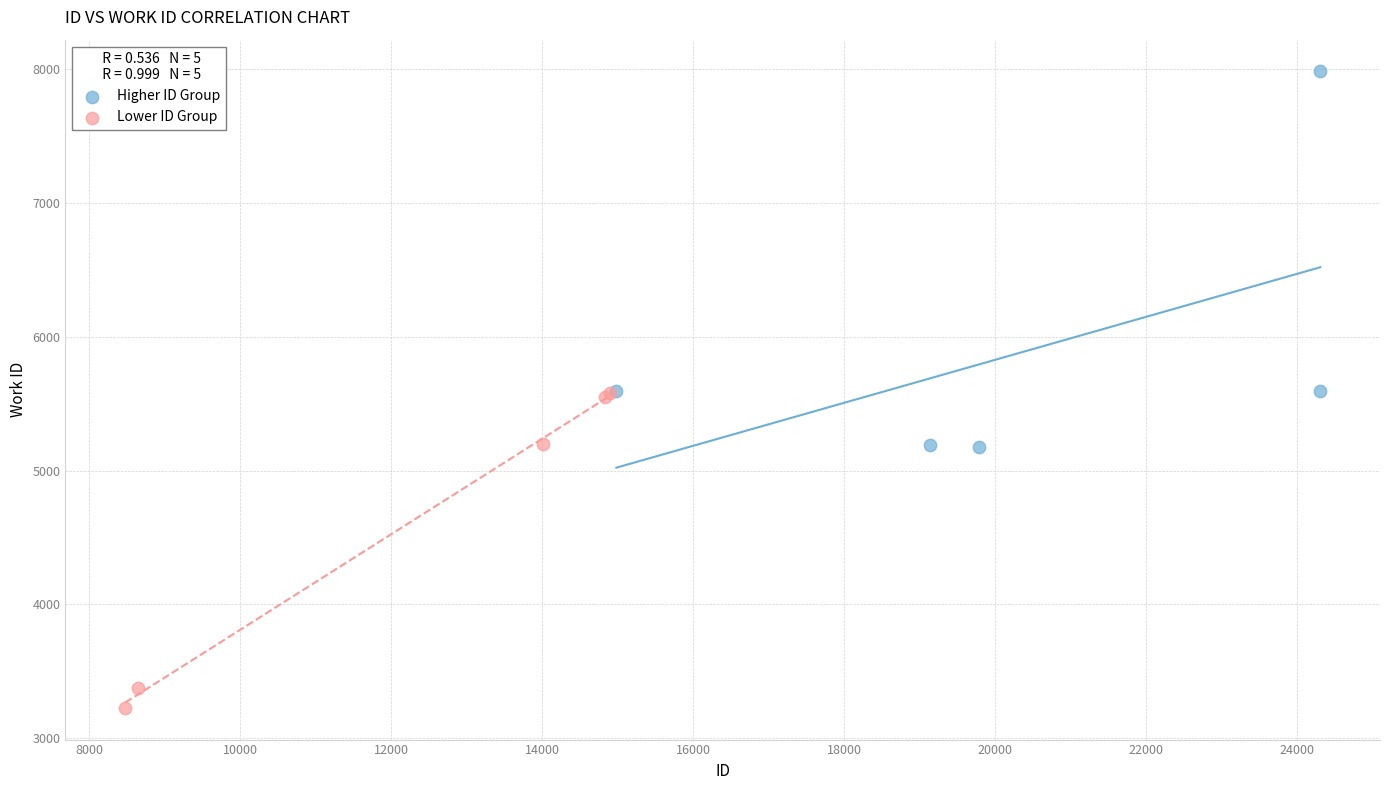

Which series reaches the minimum Y coordinate?

Lower ID Group